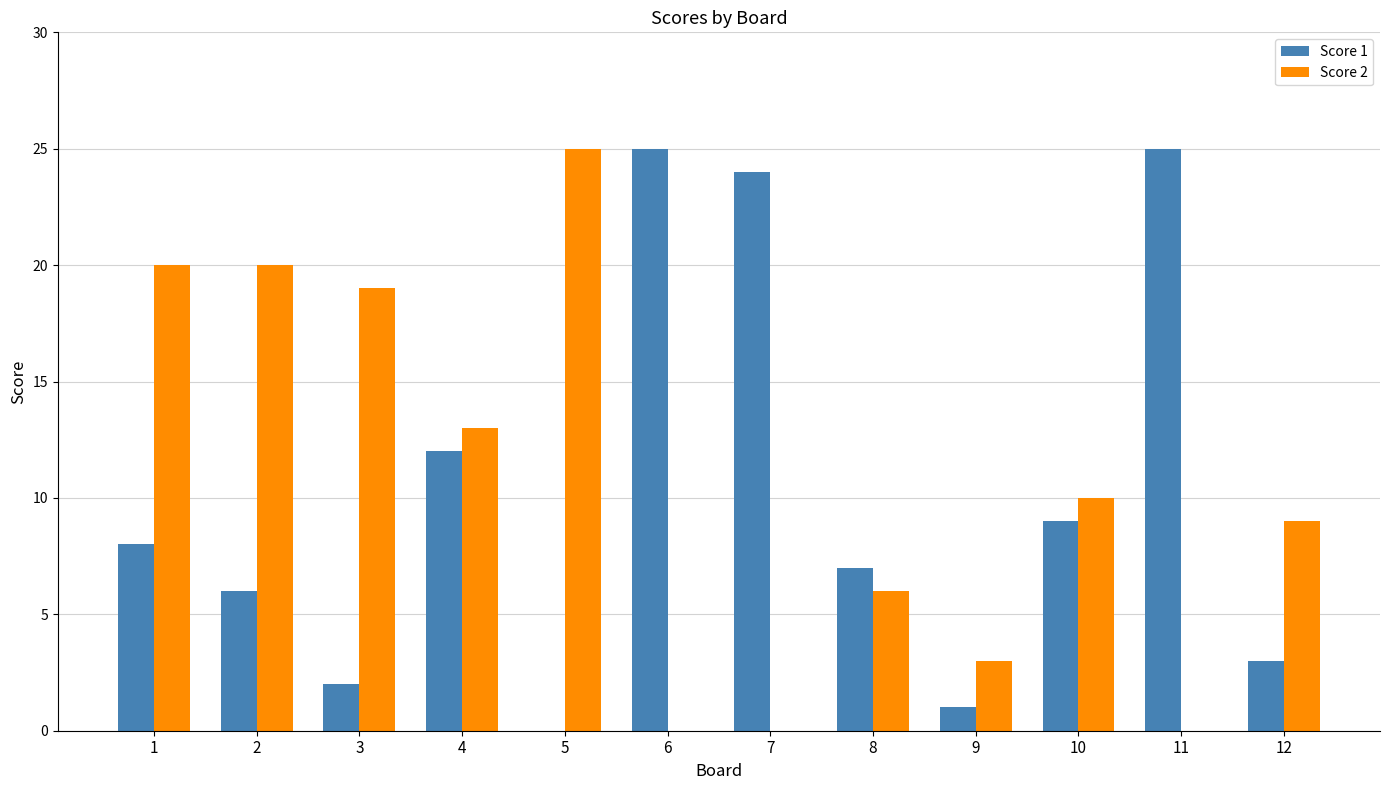

How many distinct data groups are displayed?

2